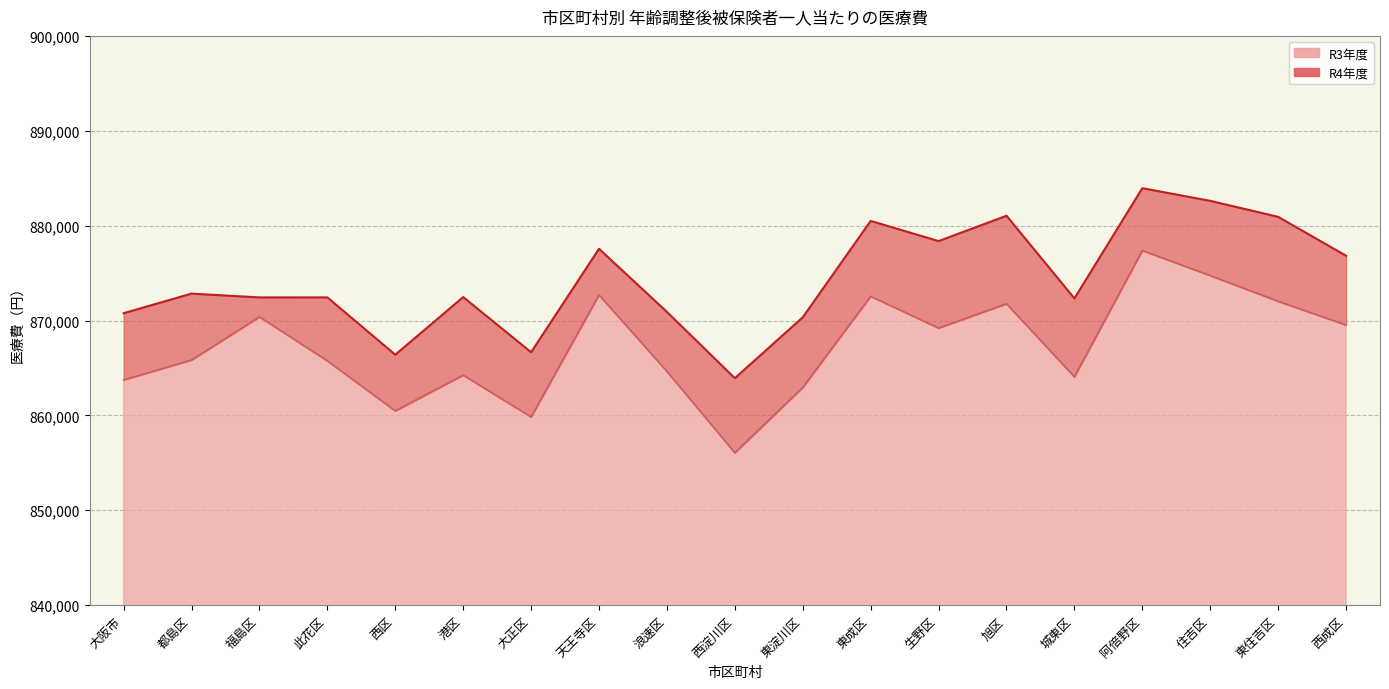

True or false: R4年度 and R3年度 intersect in this chart.

False